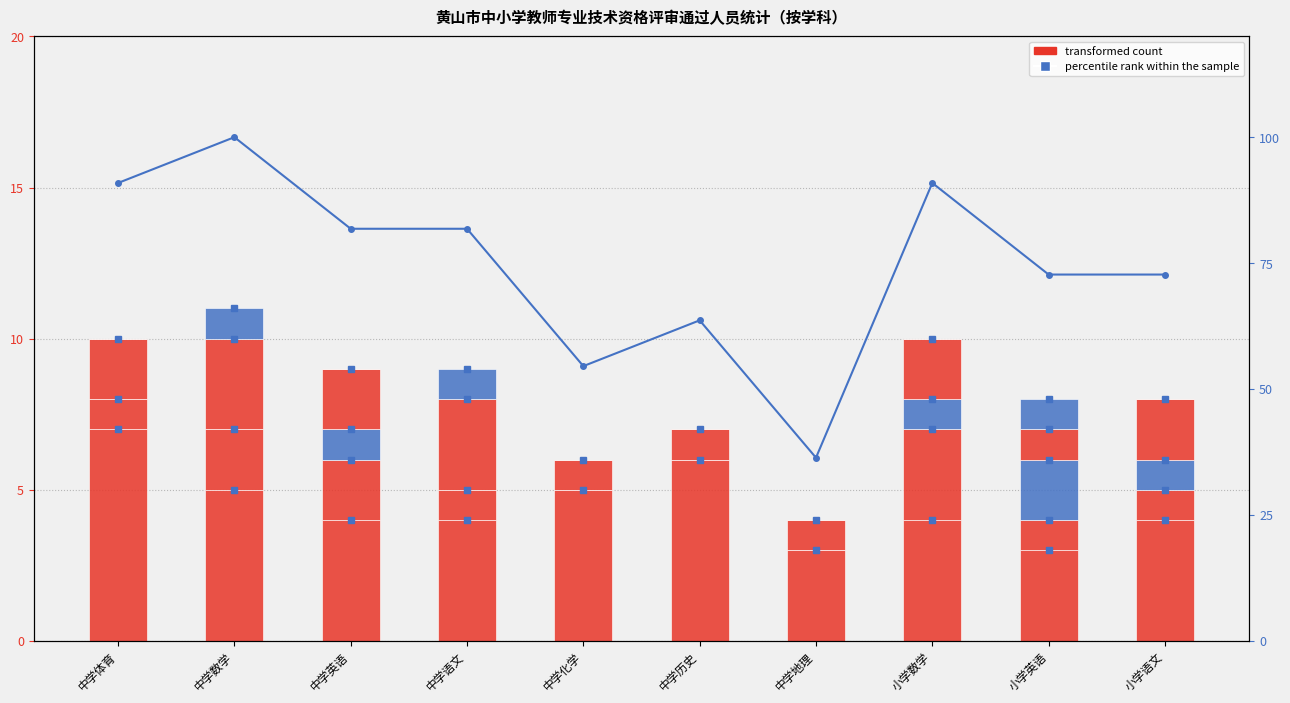

What is the approximate value of 高级教师 at 中学英语?

2.0